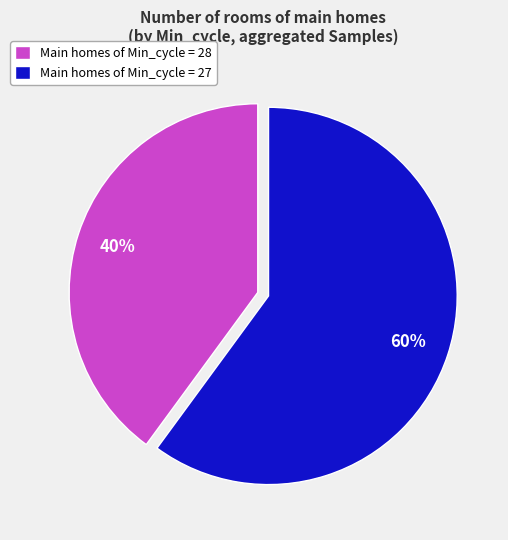

Rank the categories by value from highest to lowest.

Main homes of Min_cycle = 27, Main homes of Min_cycle = 28